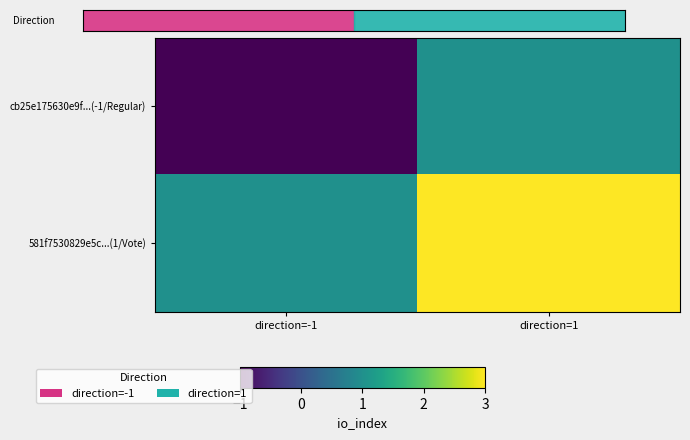

Which series has the largest range (max minus min)?

cb25e175630e9f...(-1/Regular)